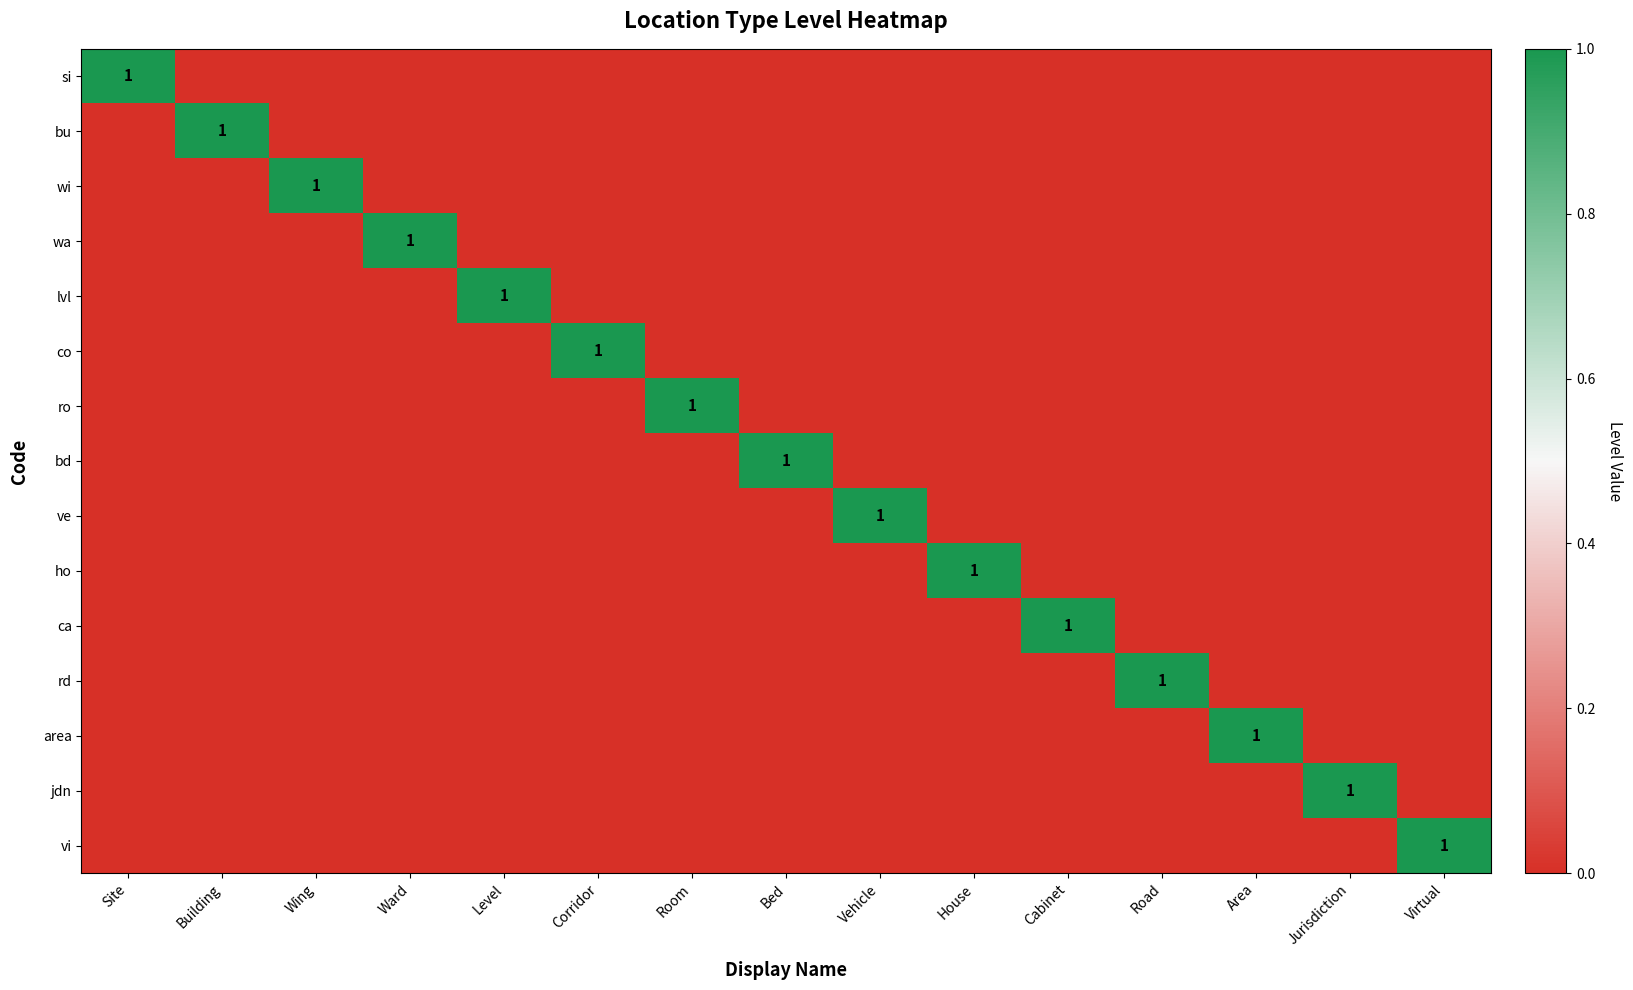

Is it true that wa equals 1 at Ward?

True